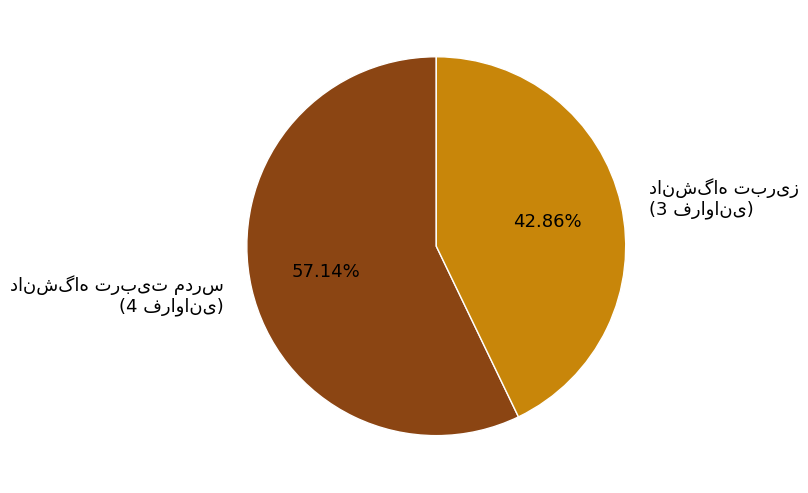

Is there a majority slice in this chart?

Yes